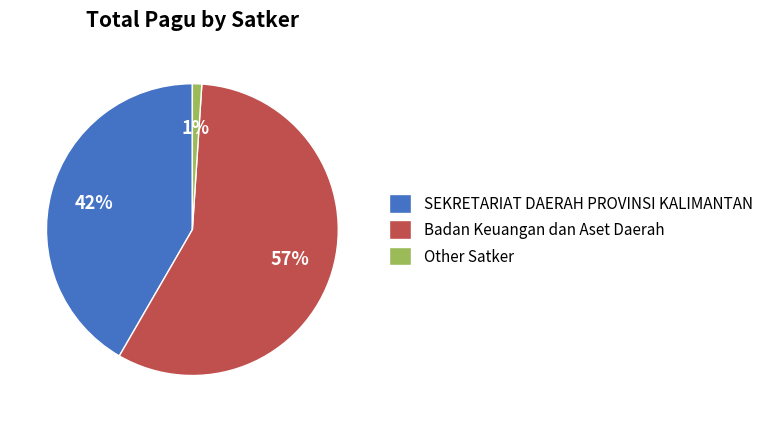

Rank the categories by value from lowest to highest.

Other Satker, SEKRETARIAT DAERAH PROVINSI KALIMANTAN, Badan Keuangan dan Aset Daerah